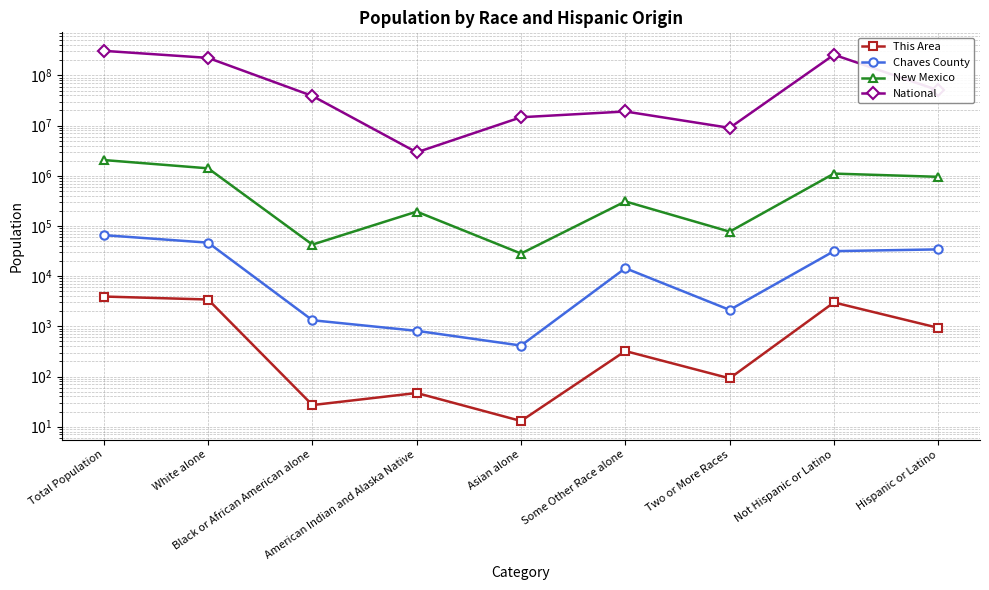

The National series shows 11392979 at Some Other Race alone. True or false?

False